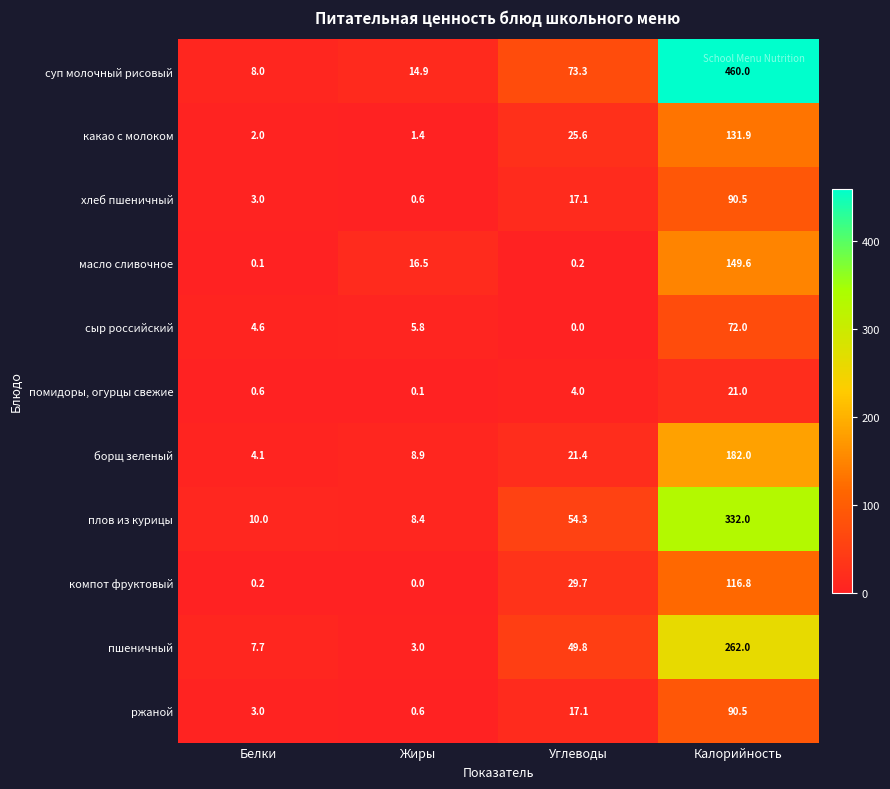

Where does the борщ зеленый series first go above 21?

Углеводы